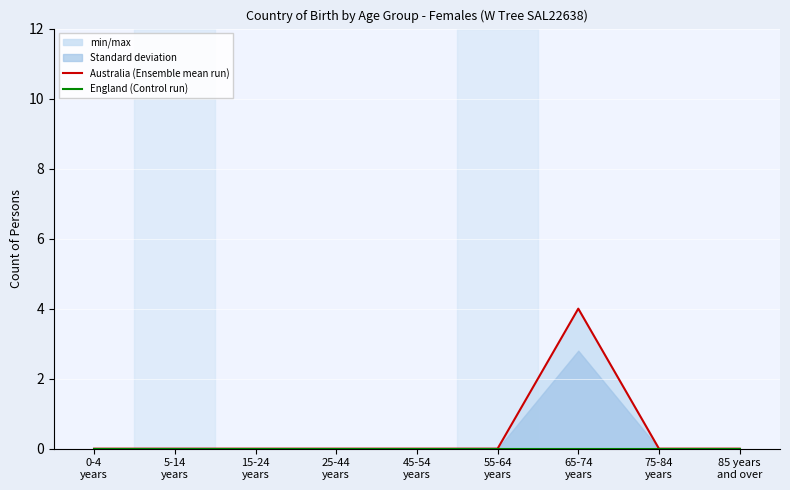

Reading left to right, extract all data points from this chart.

Australia (Ensemble mean run): 0	0	0	0	0	0	4	0	0
England (Control run): 0	0	0	0	0	0	0	0	0